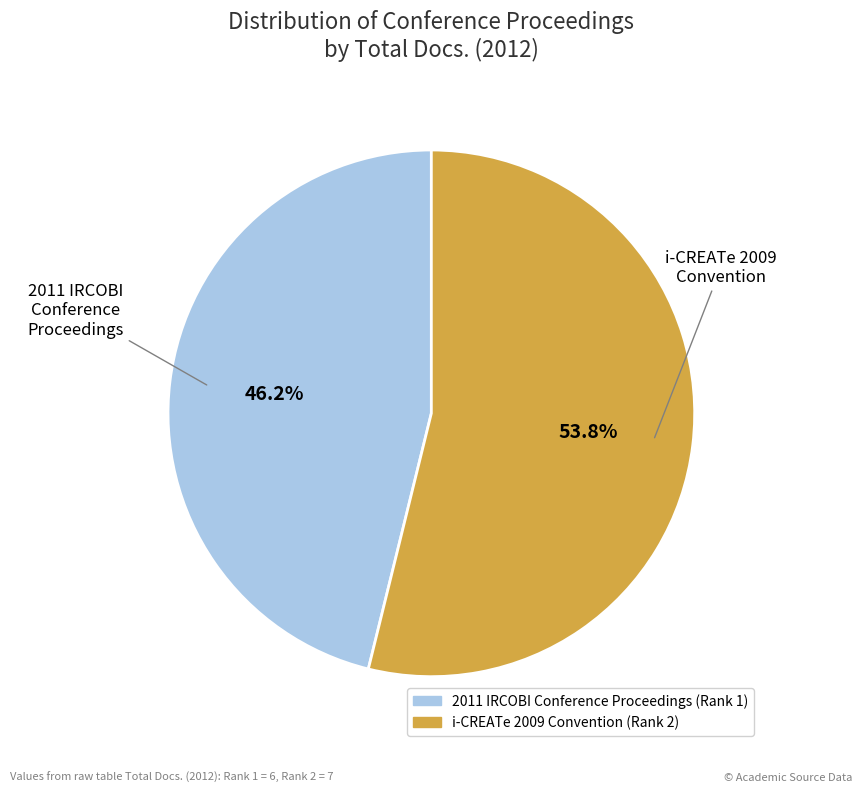

Is there a majority slice in this chart?

Yes